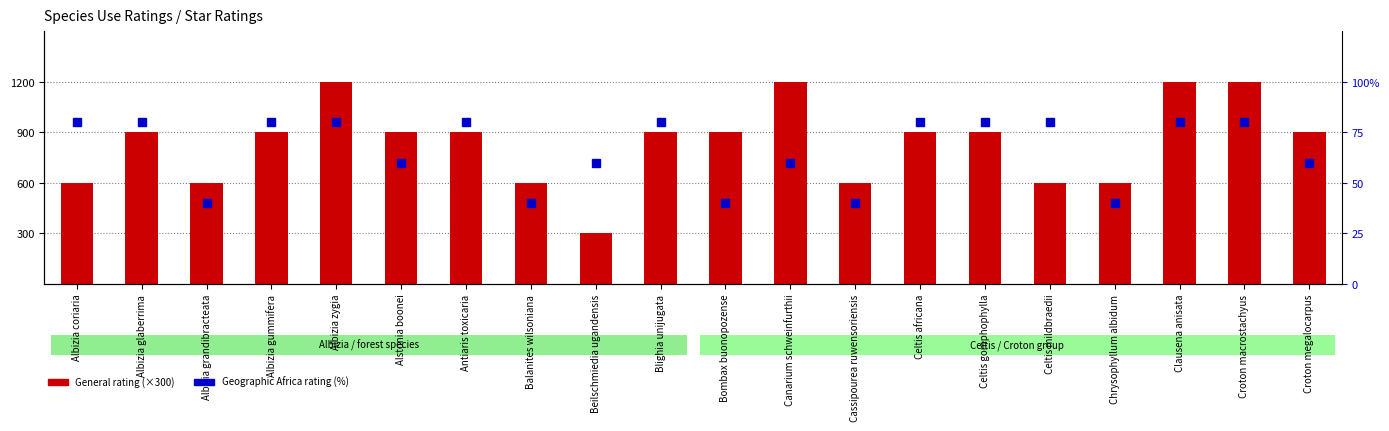

At how many categories does at least one series exceed 964?

4